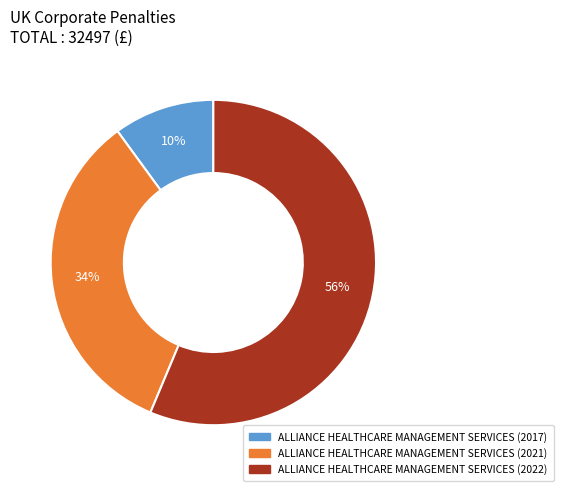

Between ALLIANCE HEALTHCARE MANAGEMENT SERVICES (2017) and ALLIANCE HEALTHCARE MANAGEMENT SERVICES (2022), which is larger?

ALLIANCE HEALTHCARE MANAGEMENT SERVICES (2022)